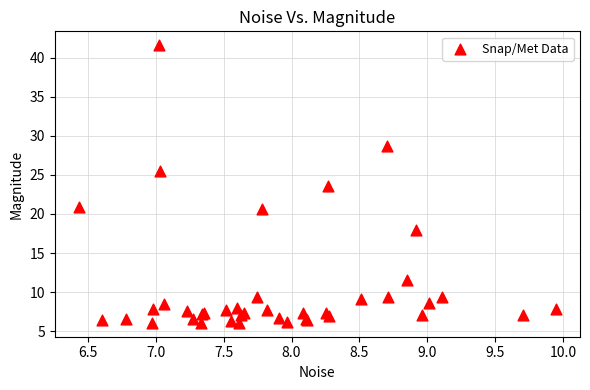

What Y value in the scatter plot is closest to 23?

23.6